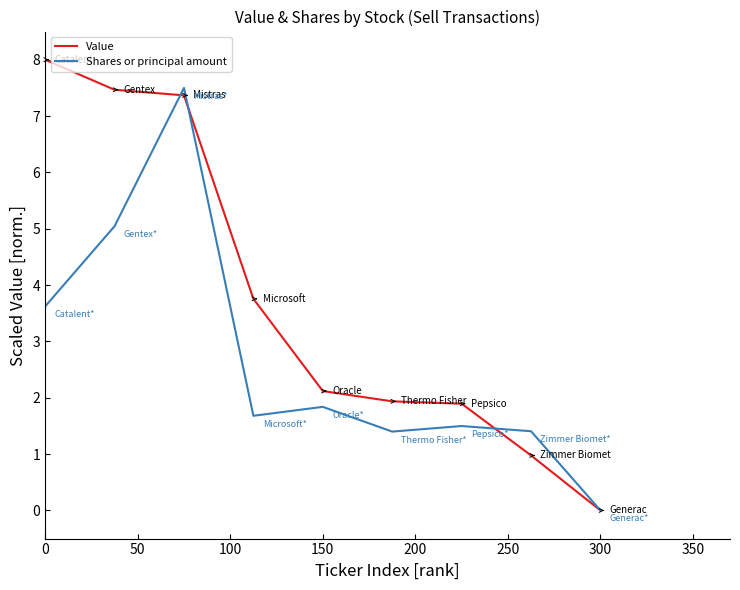

What is the difference between the maximum and second lowest values in the Value series?

7.0